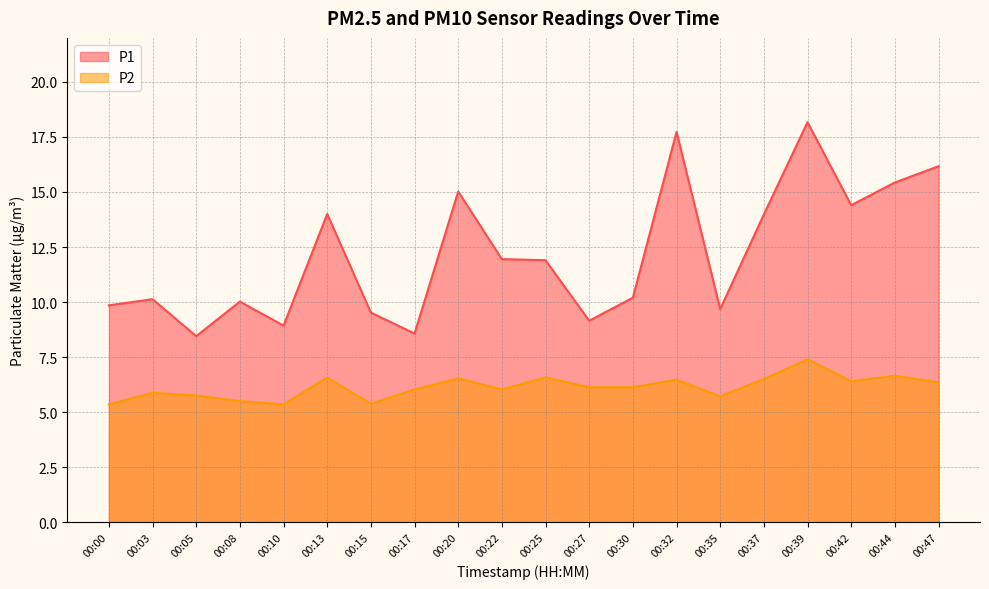

At how many categories does at least one series exceed 10?

13